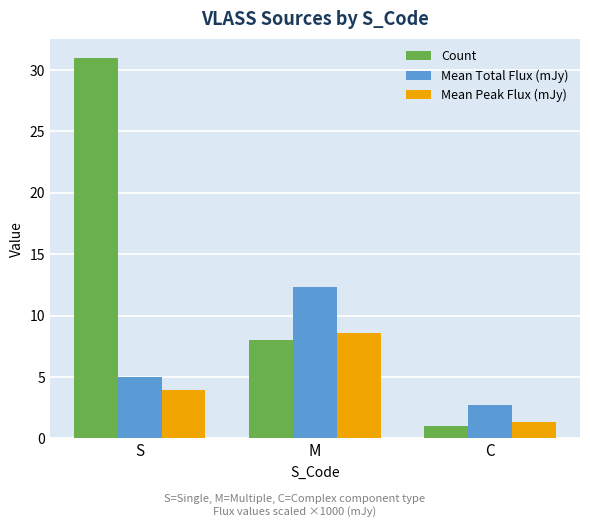

How many Count values are between 1 and 31?

3